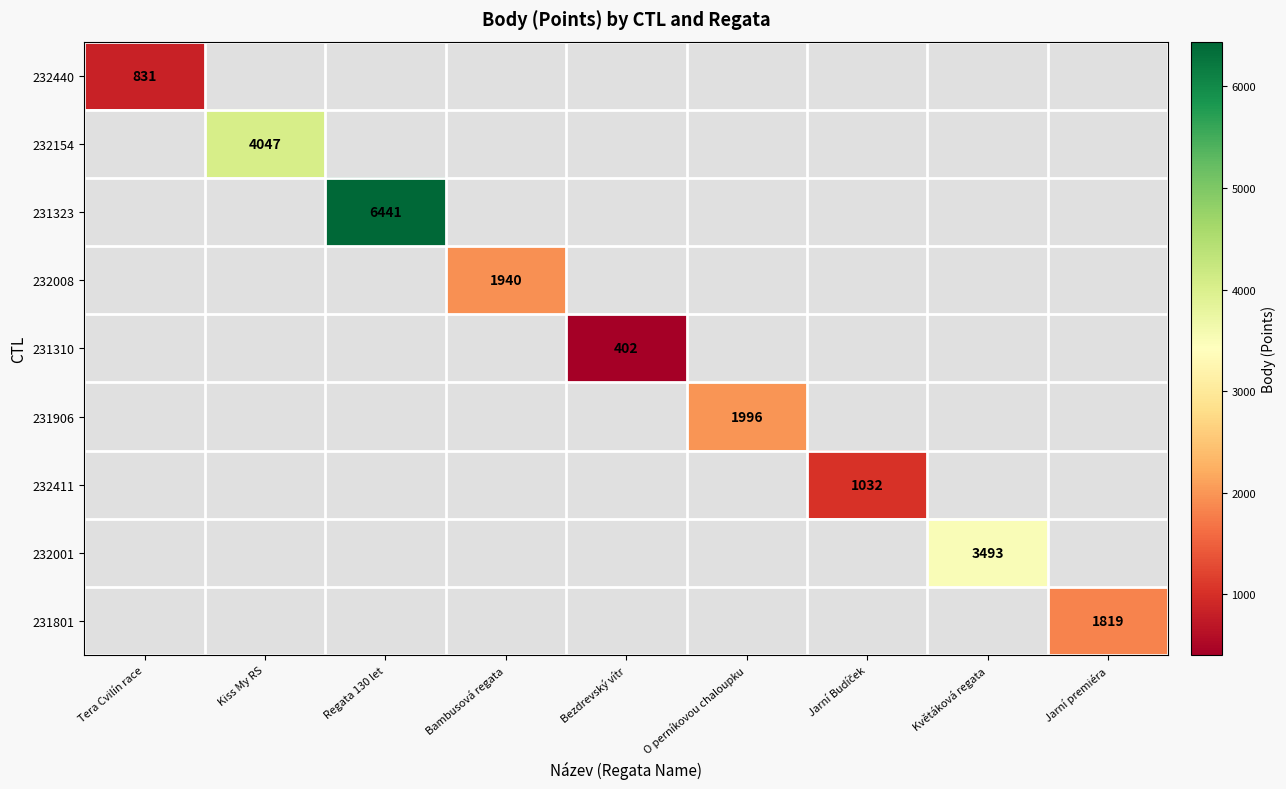

The 232001 series shows 3493 at Květáková regata. True or false?

True